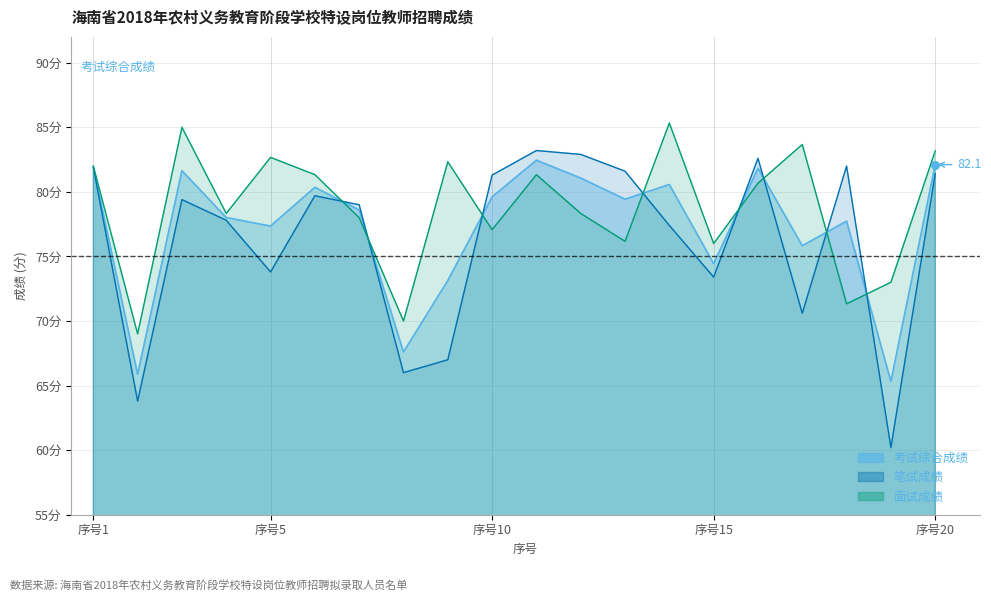

Which series contains the highest Y value?

面试成绩